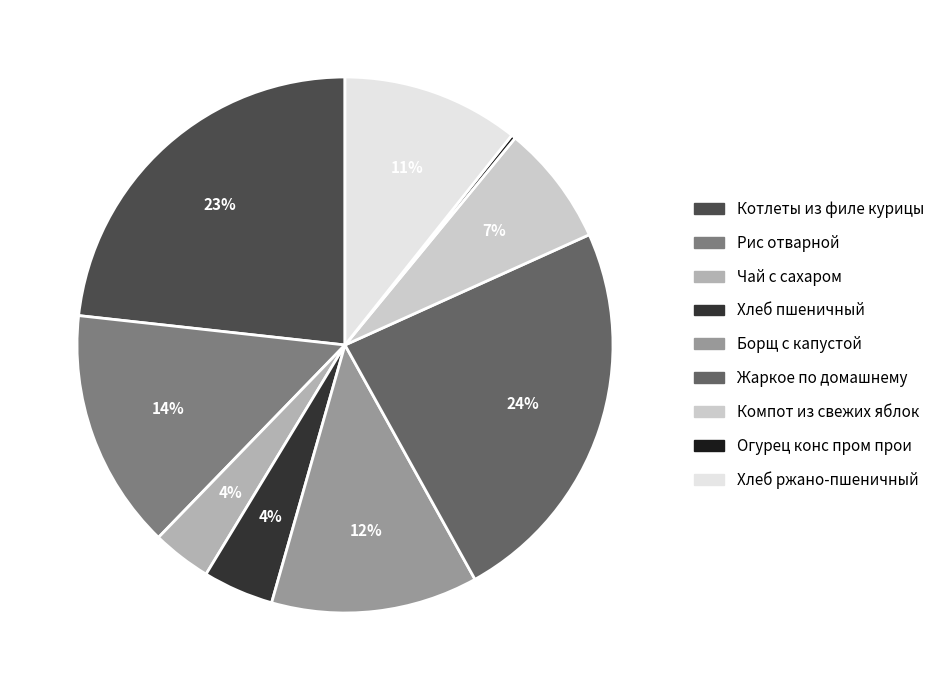

Approximately how many times larger is the value at Рис отварной compared to Котлеты из филе курицы?

0.6